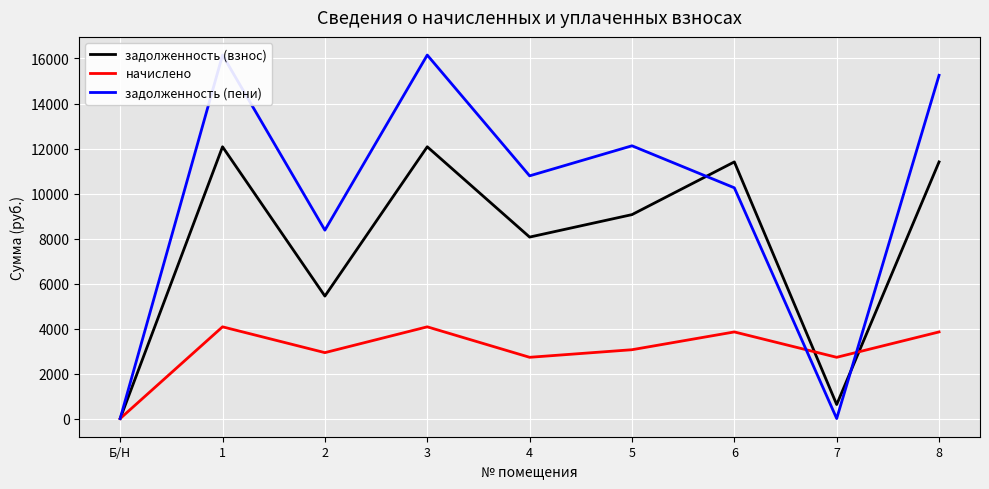

How many interior local peaks does the начислено series have?

3